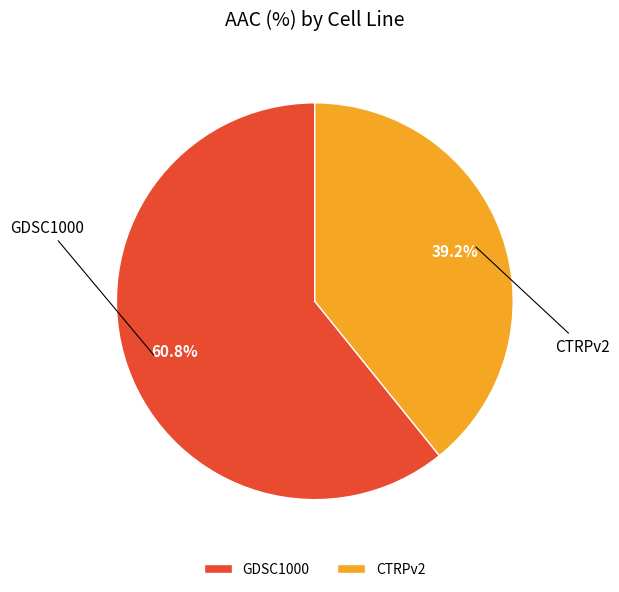

To the nearest percent, what portion does GDSC1000 represent?

61%